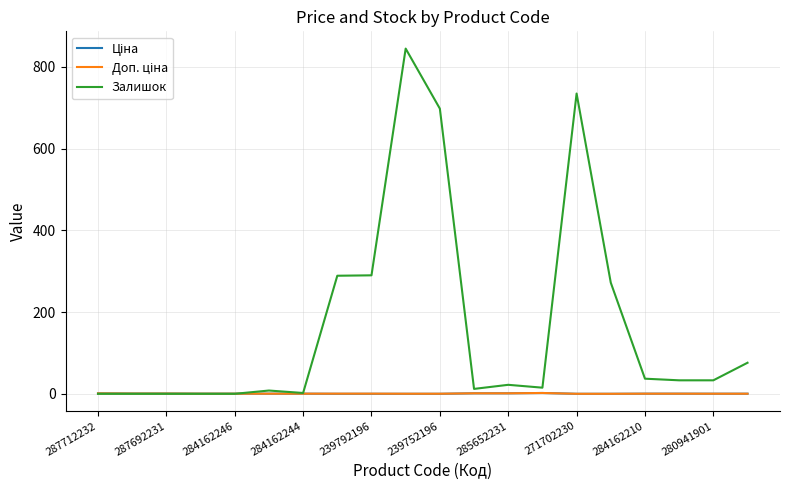

What is the highest value of the Залишок series?

845.0